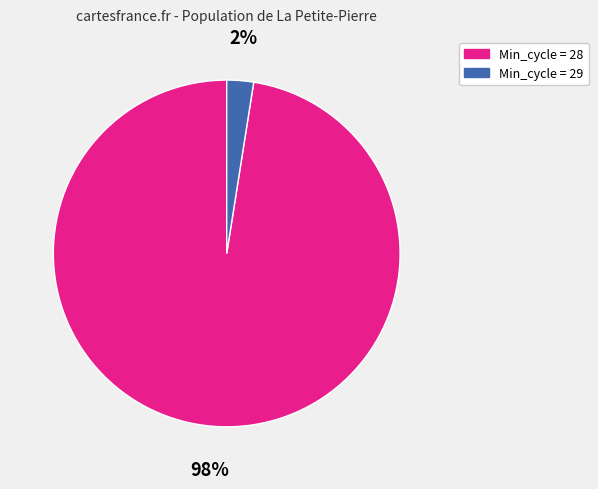

To the nearest percent, what percentage of the pie is Min_cycle = 28?

98%